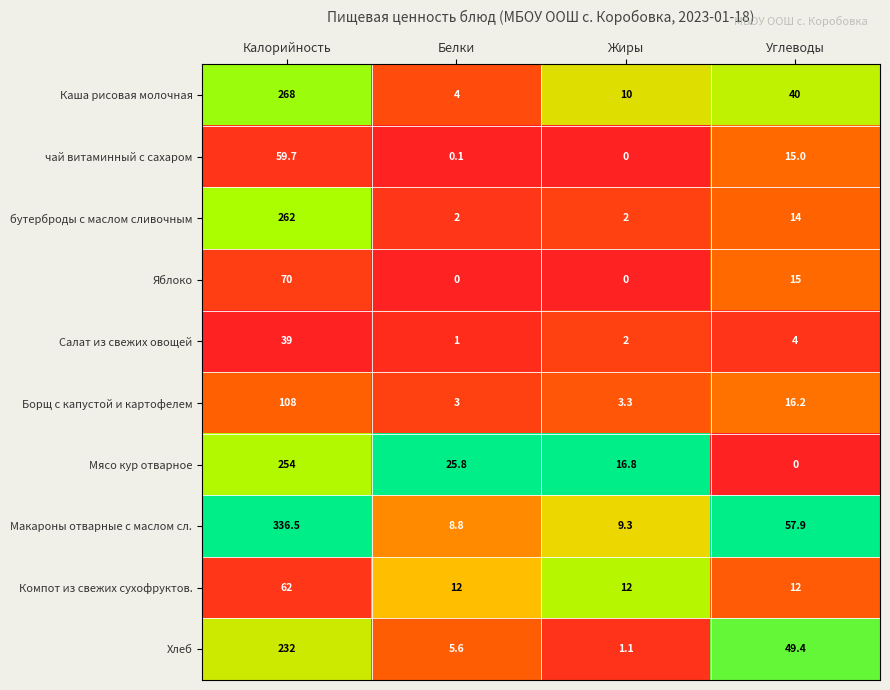

What is the difference between the maximum and second lowest values in the Мясо кур отварное series?

237.2